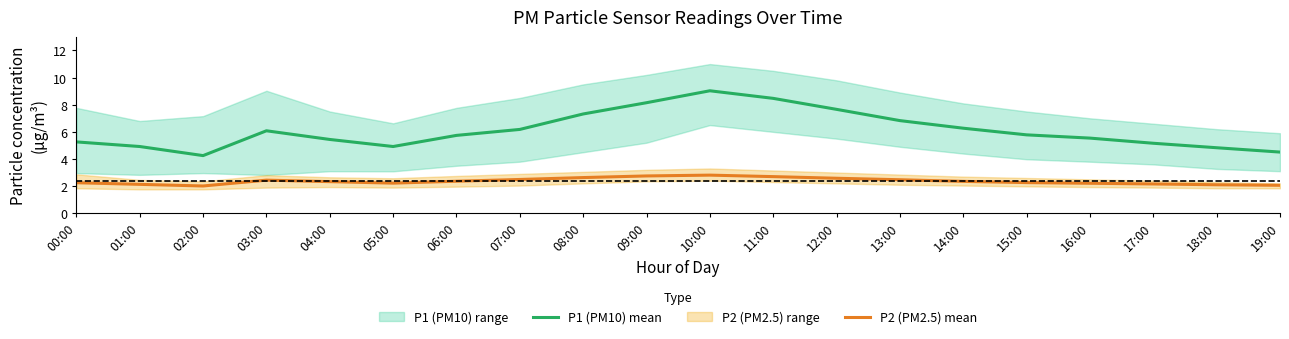

At 06:00, list the series in order from largest to smallest.

P1 (PM10) mean, P2 (PM2.5) mean